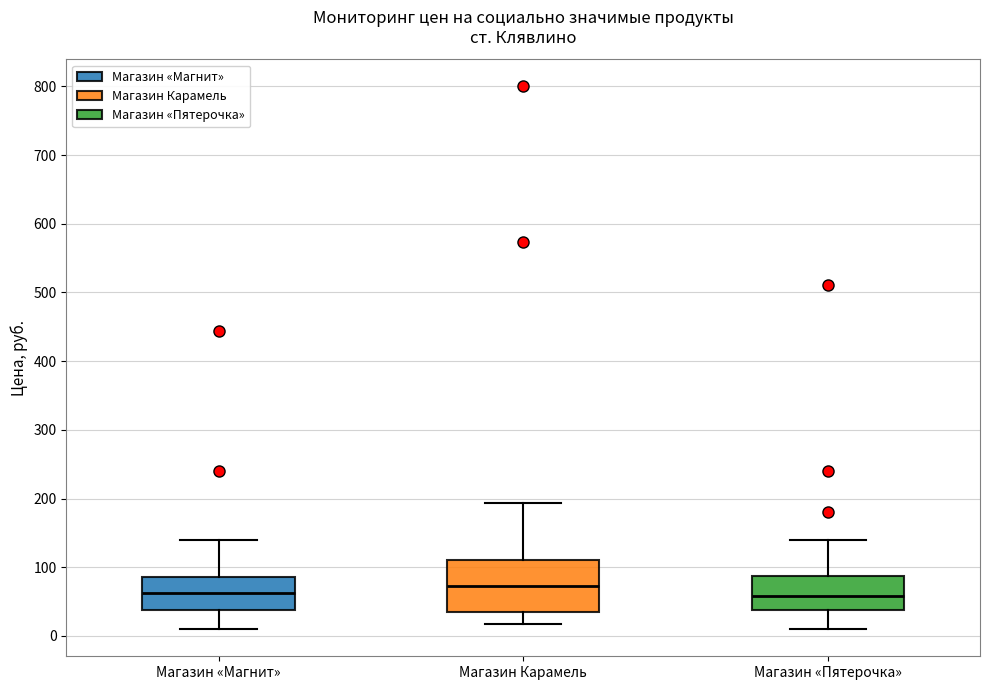

Reading left to right, transcribe this box plot: for each box, give where its median line is, the range the box spans, and where its two whiskers end, as read against the y-axis. The values are not printed on the chart, so give them approximately, as read against the axis.

Магазин «Магнит»: median 60, box 40 to 90, whiskers 10 to 140
Магазин Карамель: median 70, box 40 to 110, whiskers 20 to 190
Магазин «Пятерочка»: median 60, box 40 to 90, whiskers 10 to 140